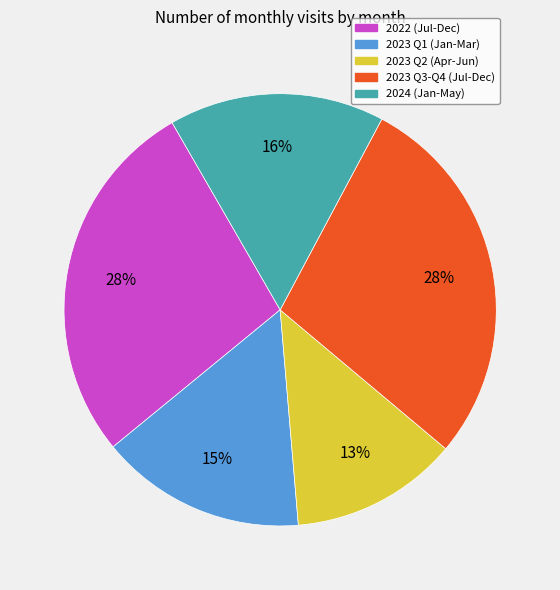

Is there a majority slice in this chart?

No